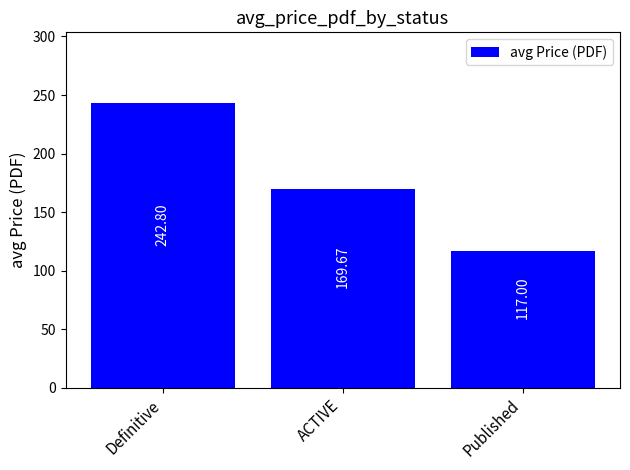

At which label does the data first exceed 169?

Definitive